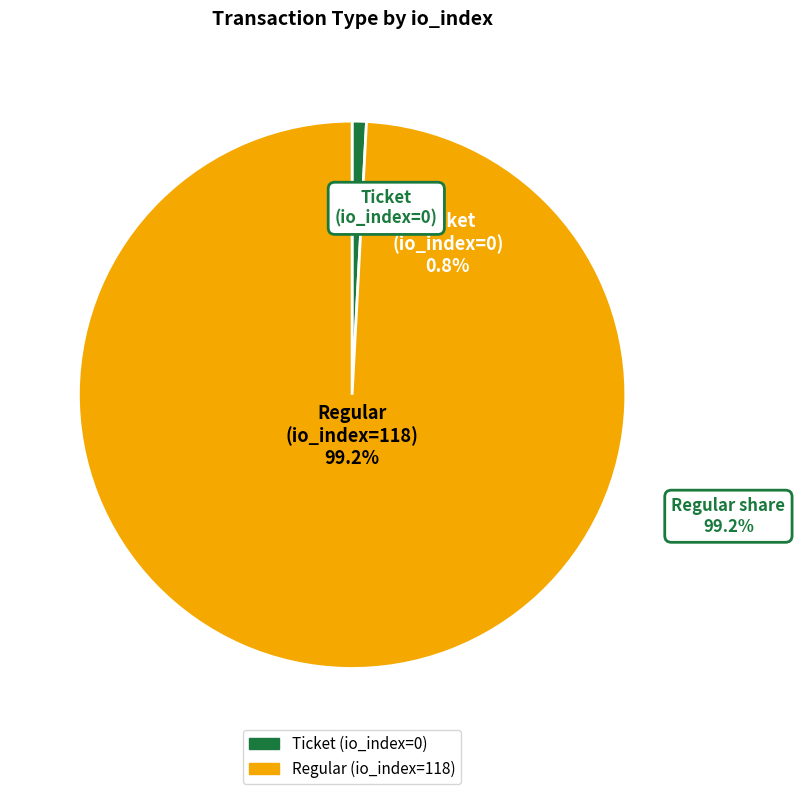

What is the change in value from Ticket to Regular?

+118